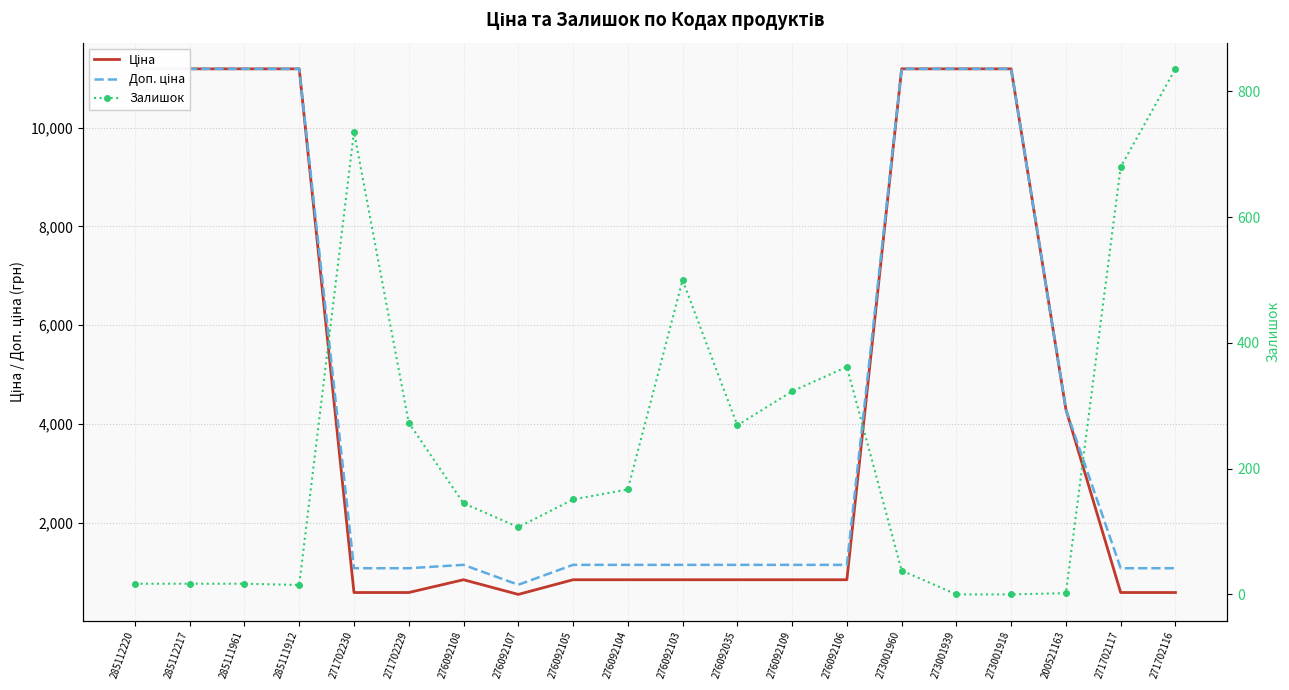

Count the number of data series in this chart.

3